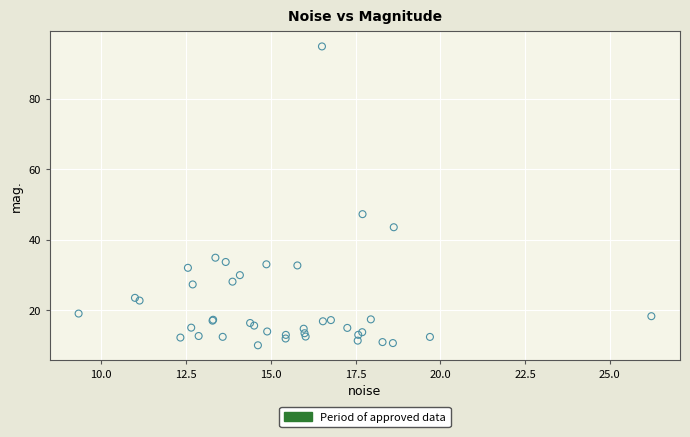

What Y value in the scatter plot is closest to 52?

47.3